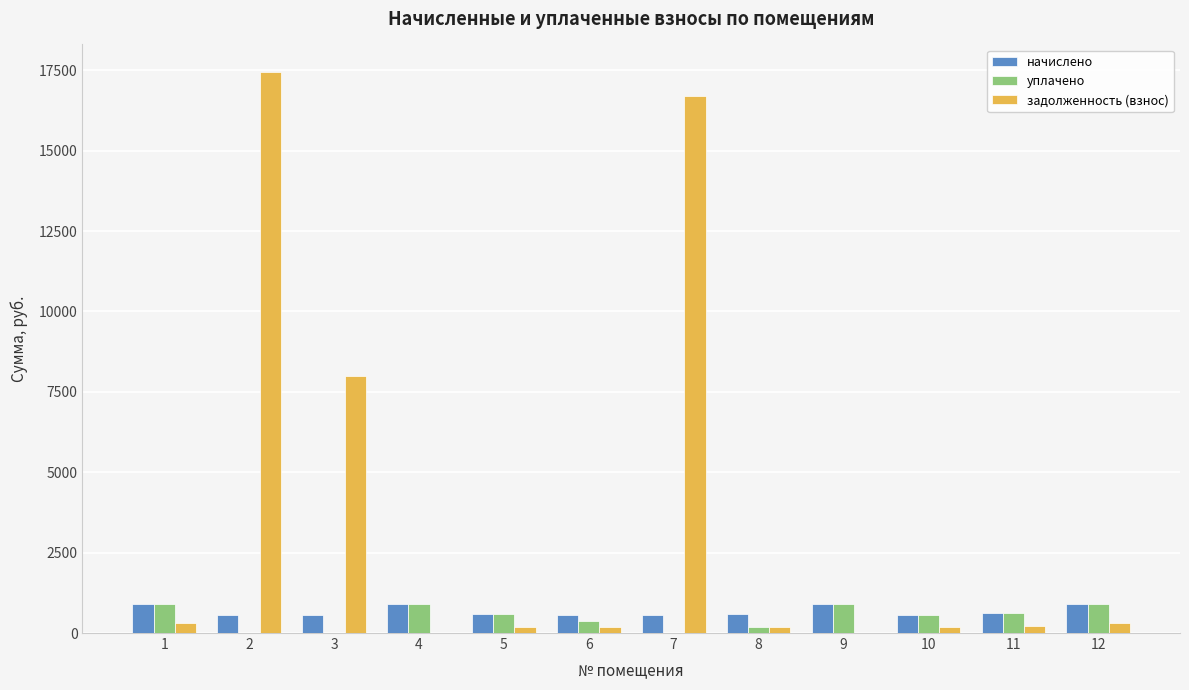

The value of начислено at 9 is 892.3. True or false?

True